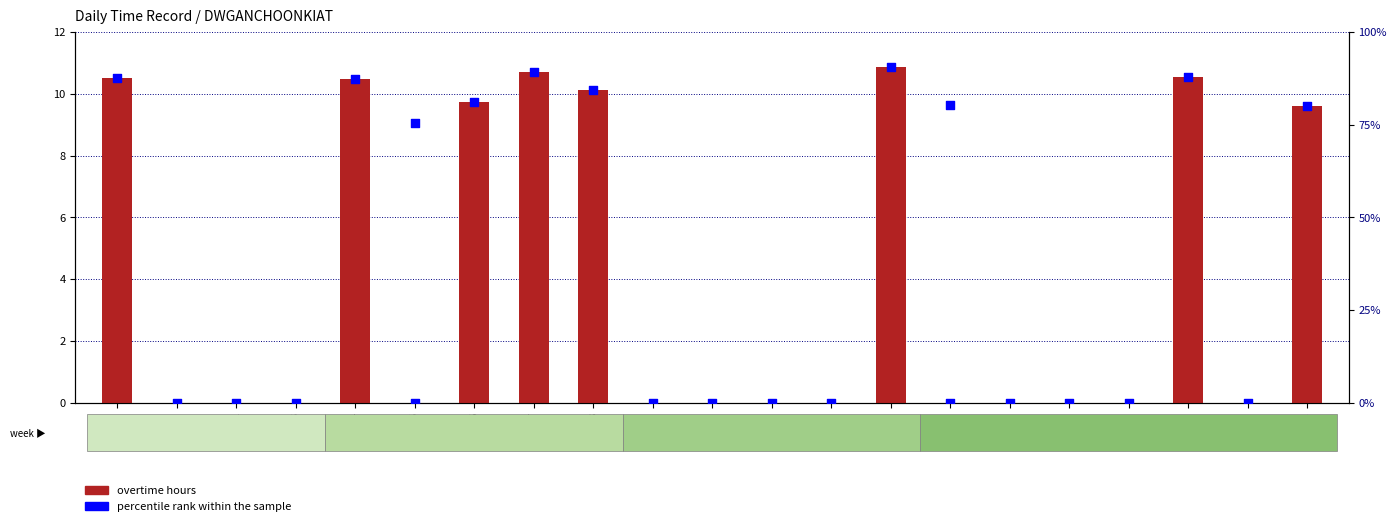

Which series contains the lowest Y value?

overtime hours